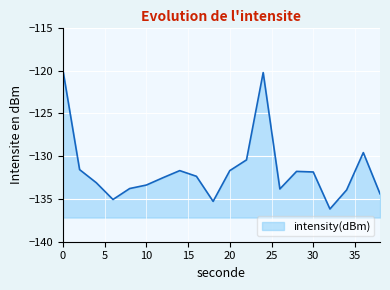

What is the average value?

-131.6